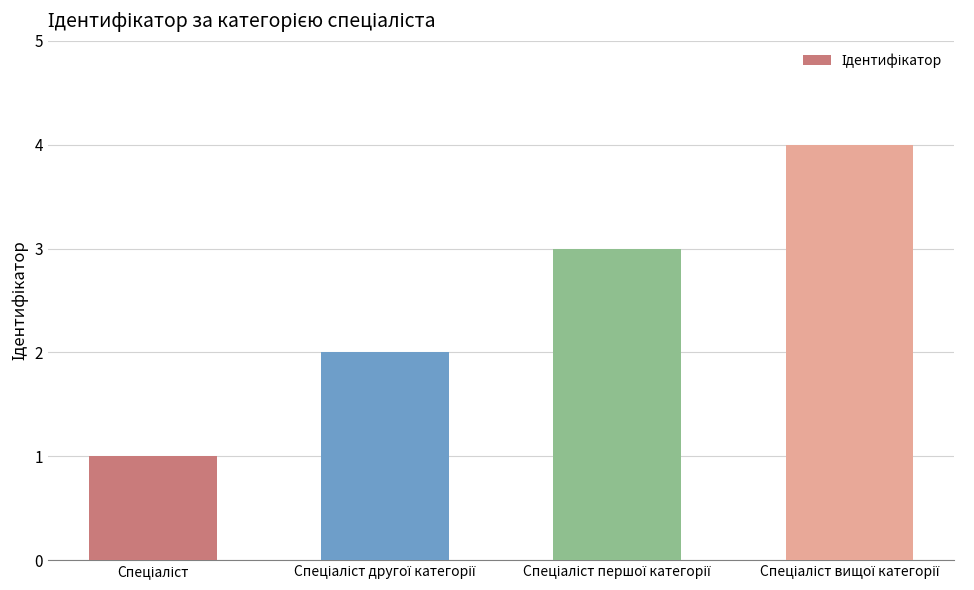

What is the difference between the maximum and minimum values?

3